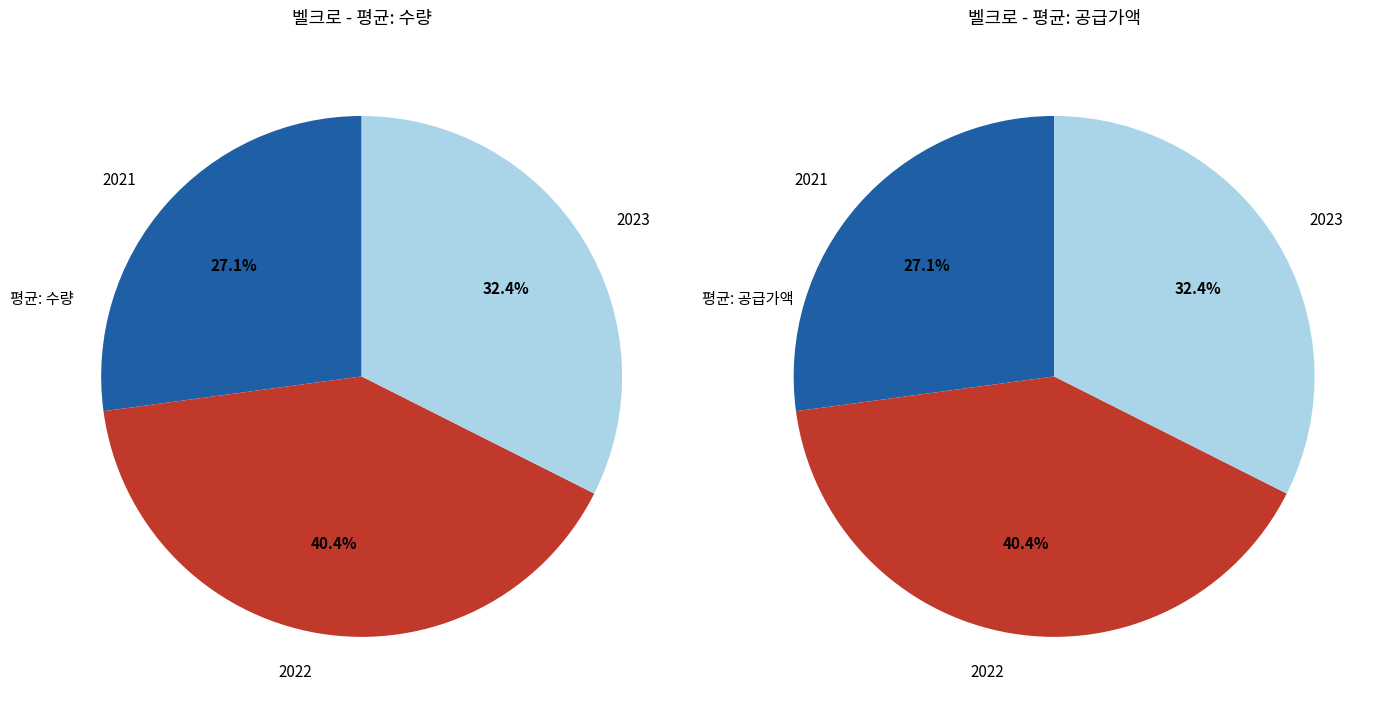

To the nearest percent, what is the combined percentage of 2022 and 2023?

73%